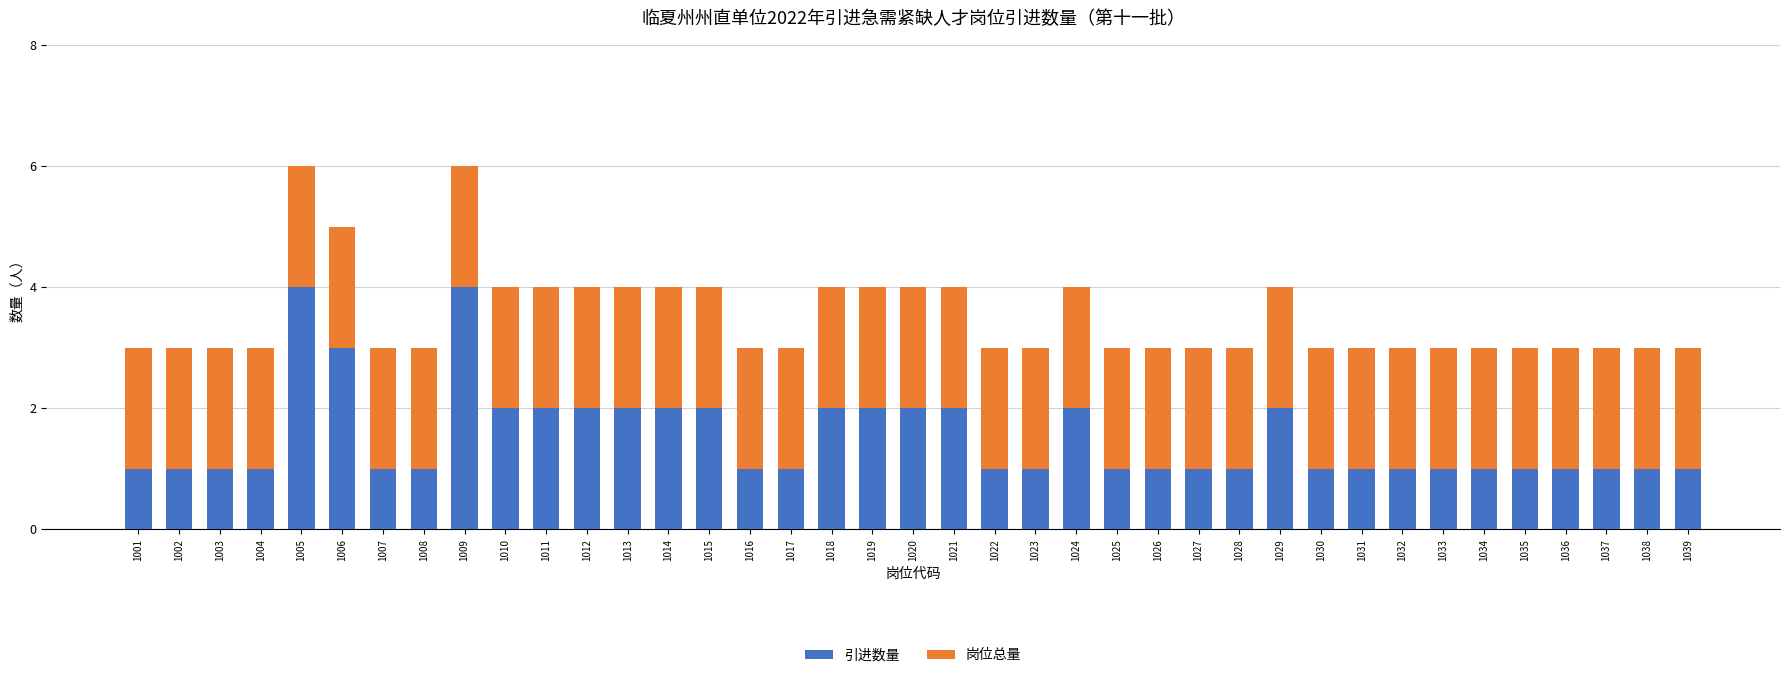

What are all the series names shown in the legend?

引进数量, 岗位总量